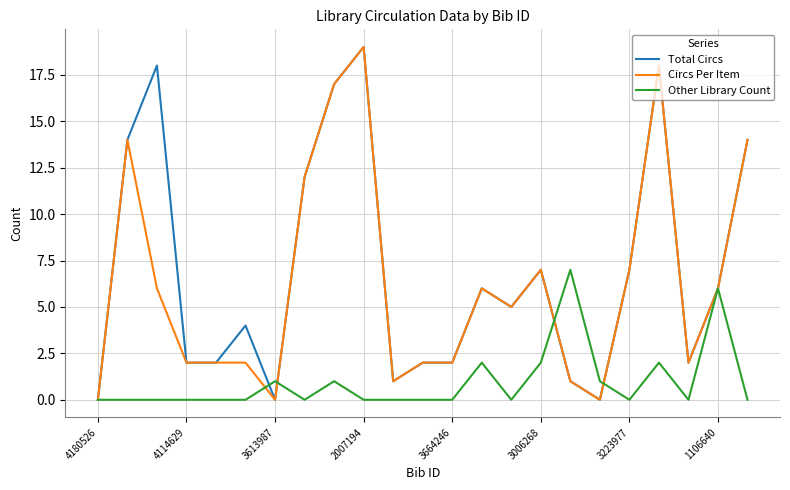

What is the maximum value shown in the chart?

19